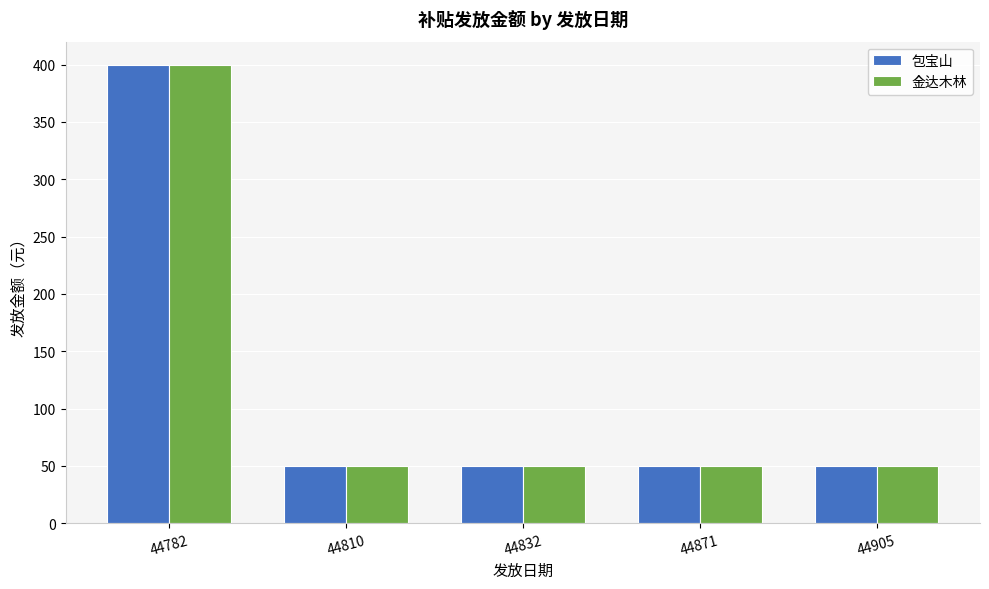

What is the sum of the 包宝山 values at 44832 and 44810?

100